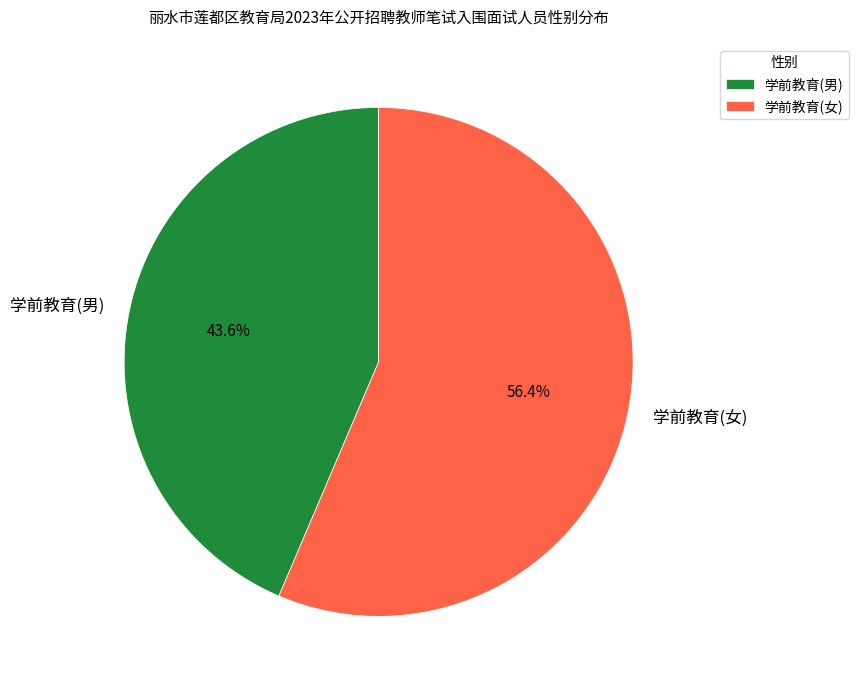

To the nearest percent, what is the difference between the largest and smallest slice percentages?

13%